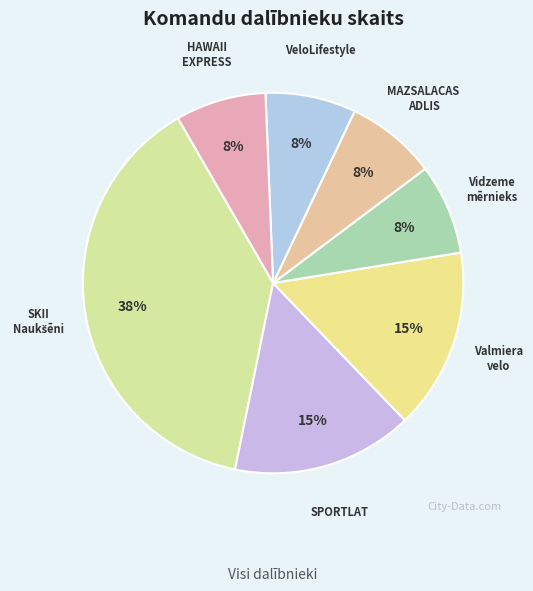

Count the number of slices in the pie.

7